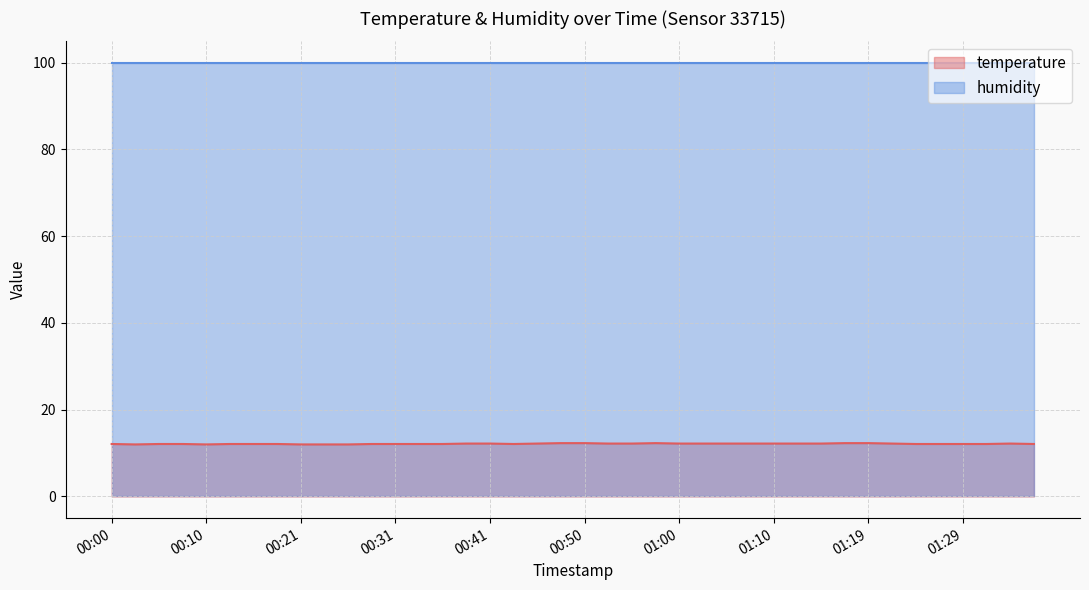

How many data points are above 12?

35